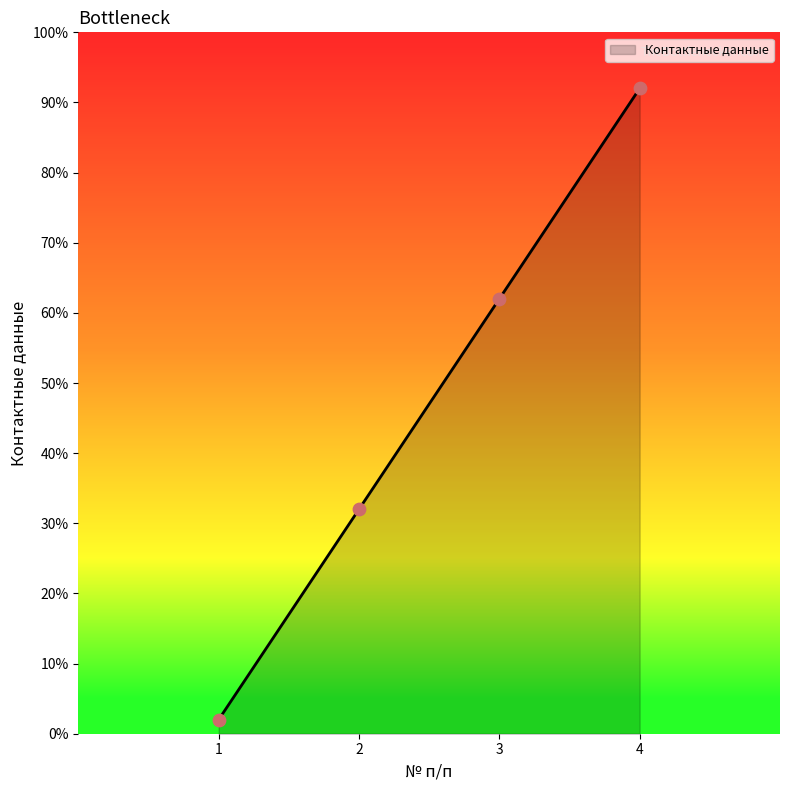

Is this an area chart (filled region under the line)?

Yes